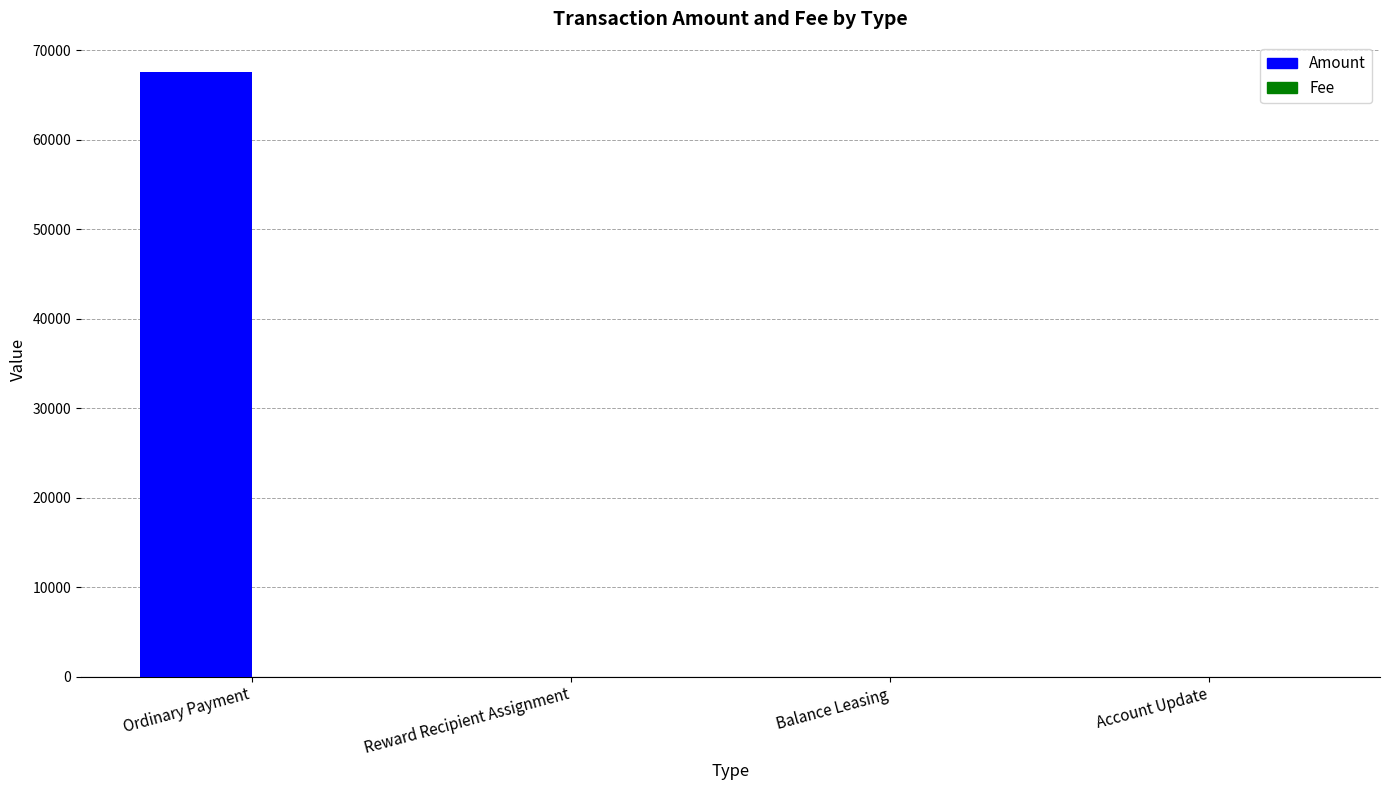

Which series has the widest spread of values?

Amount